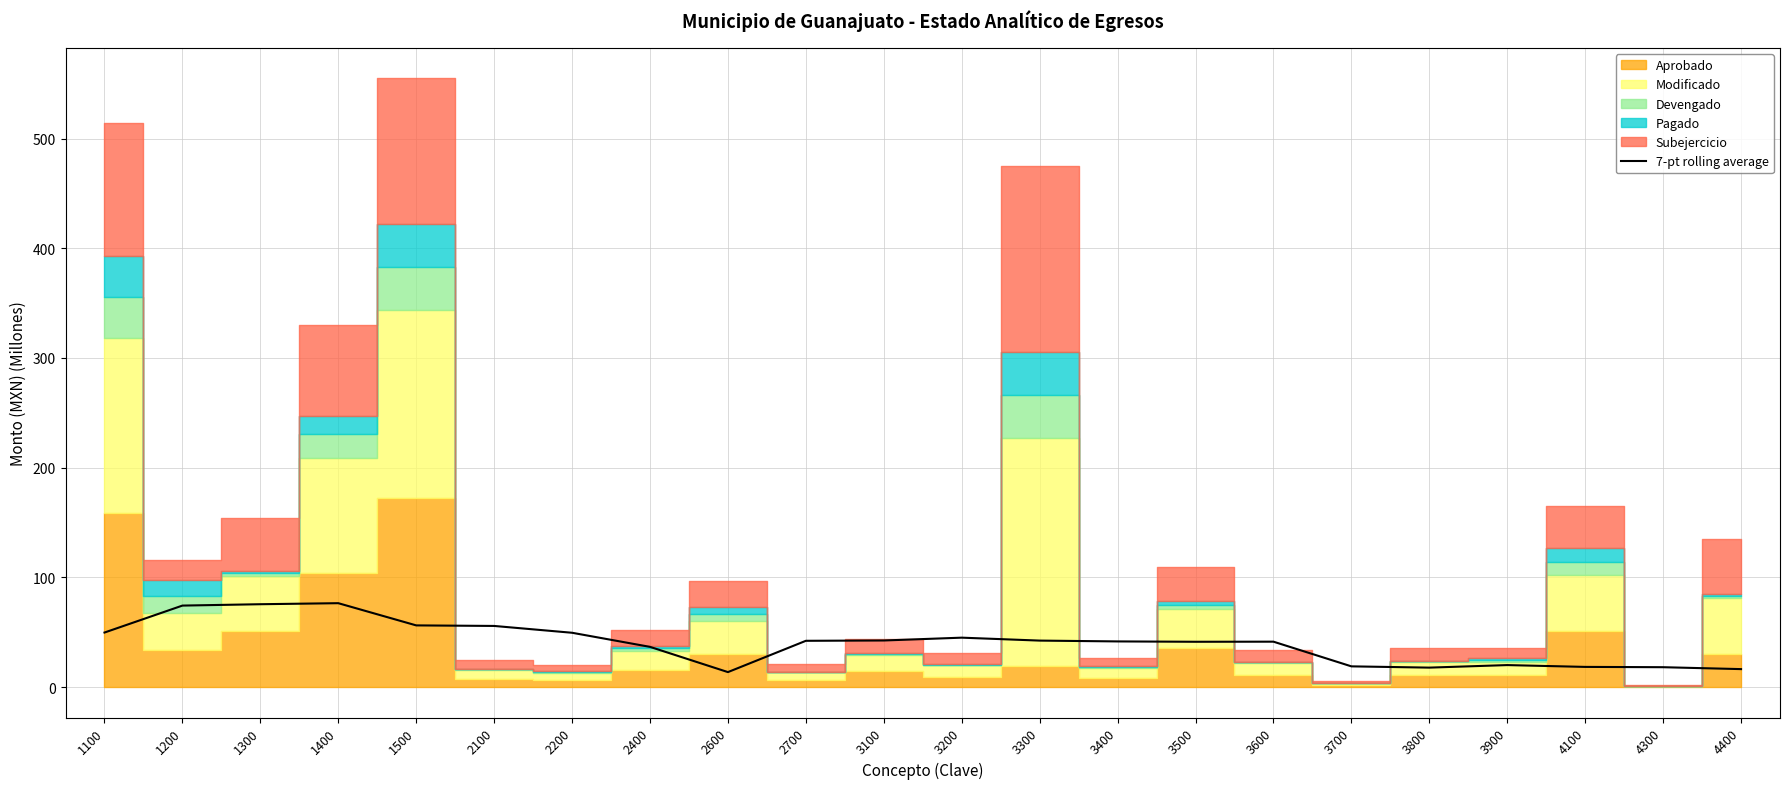

Where is the first local minimum?

2600